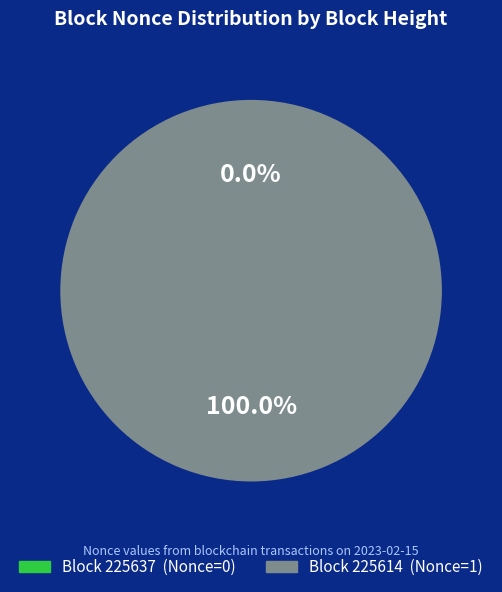

How many slices are in this pie chart?

2